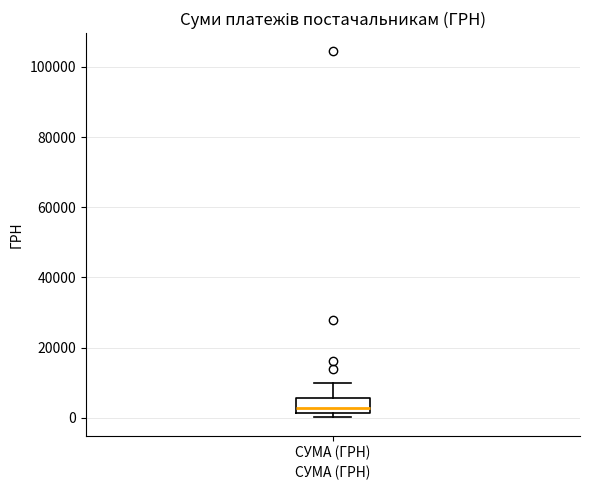

Read this box plot against the y-axis: the position of the median line, the range covered by the box, and the ends of both whiskers. The values are not printed on the chart, so give them approximately, as read against the axis.

median 2000 (just above the box's lower edge), box 2000 to 6000, whiskers 0 to 10000